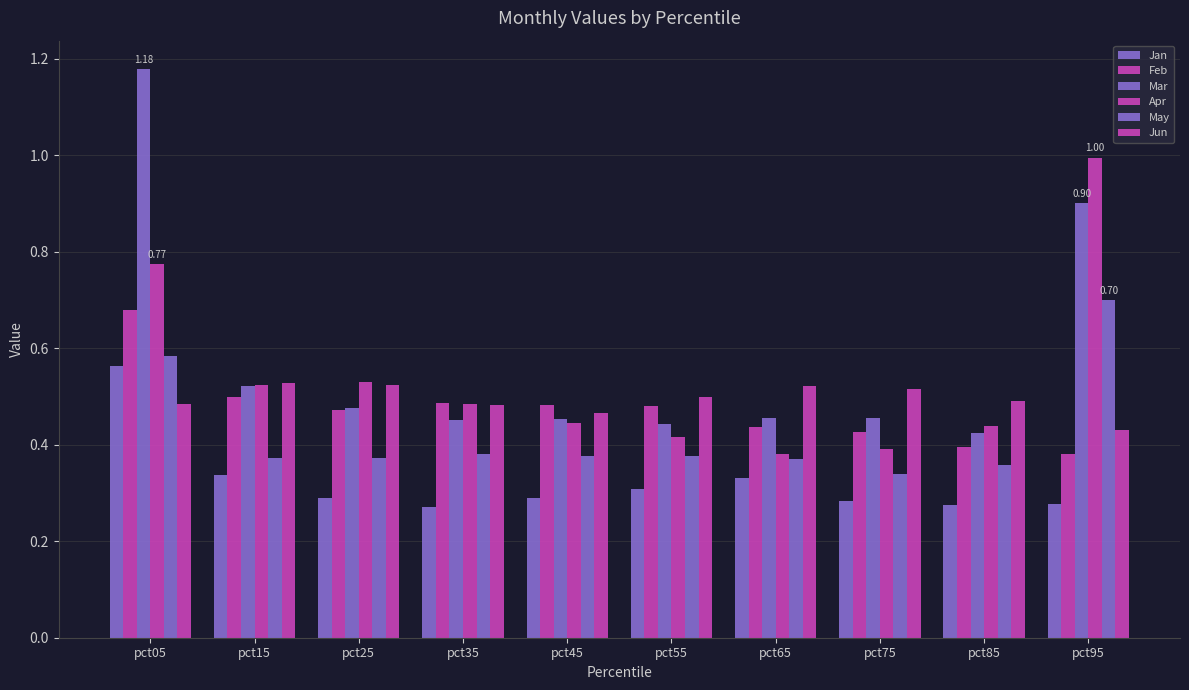

How many data points does each series have?

10